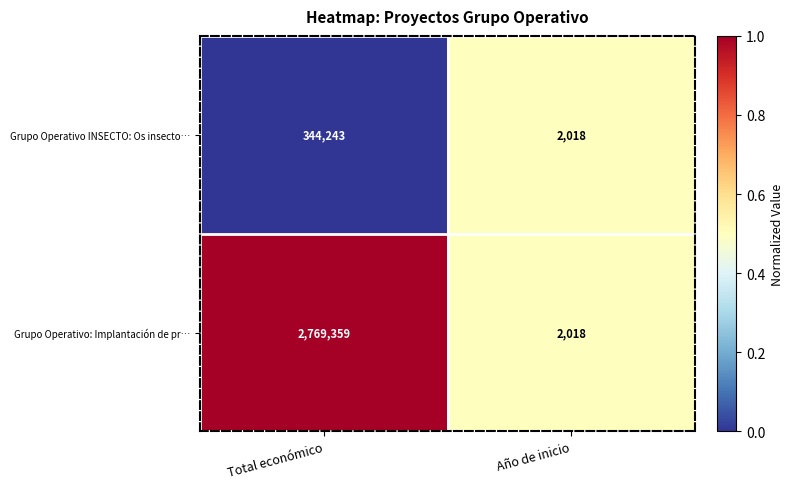

What is the difference between the Grupo Operativo: Implantación de pr… values at Total económico and Año de inicio?

2767341